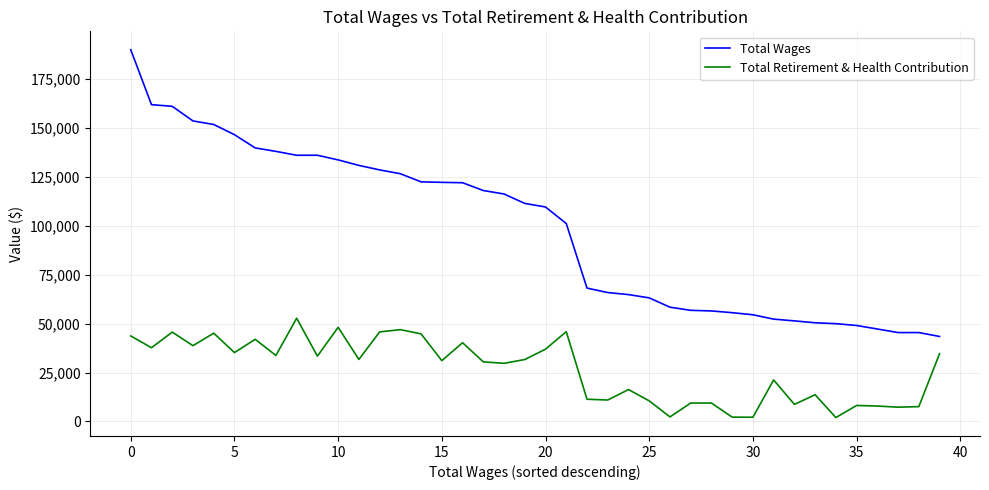

True or false: Total Wages and Total Retirement & Health Contribution cross at least once.

False